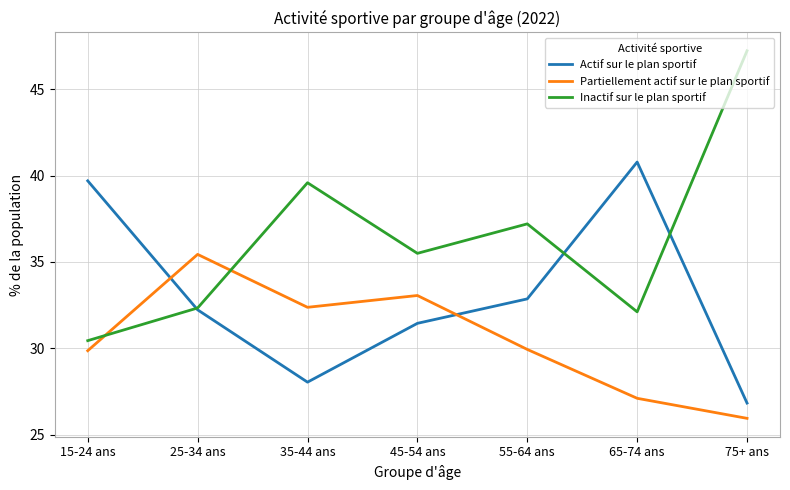

What is the sum of the Inactif sur le plan sportif values at 15-24 ans and 25-34 ans?

62.8